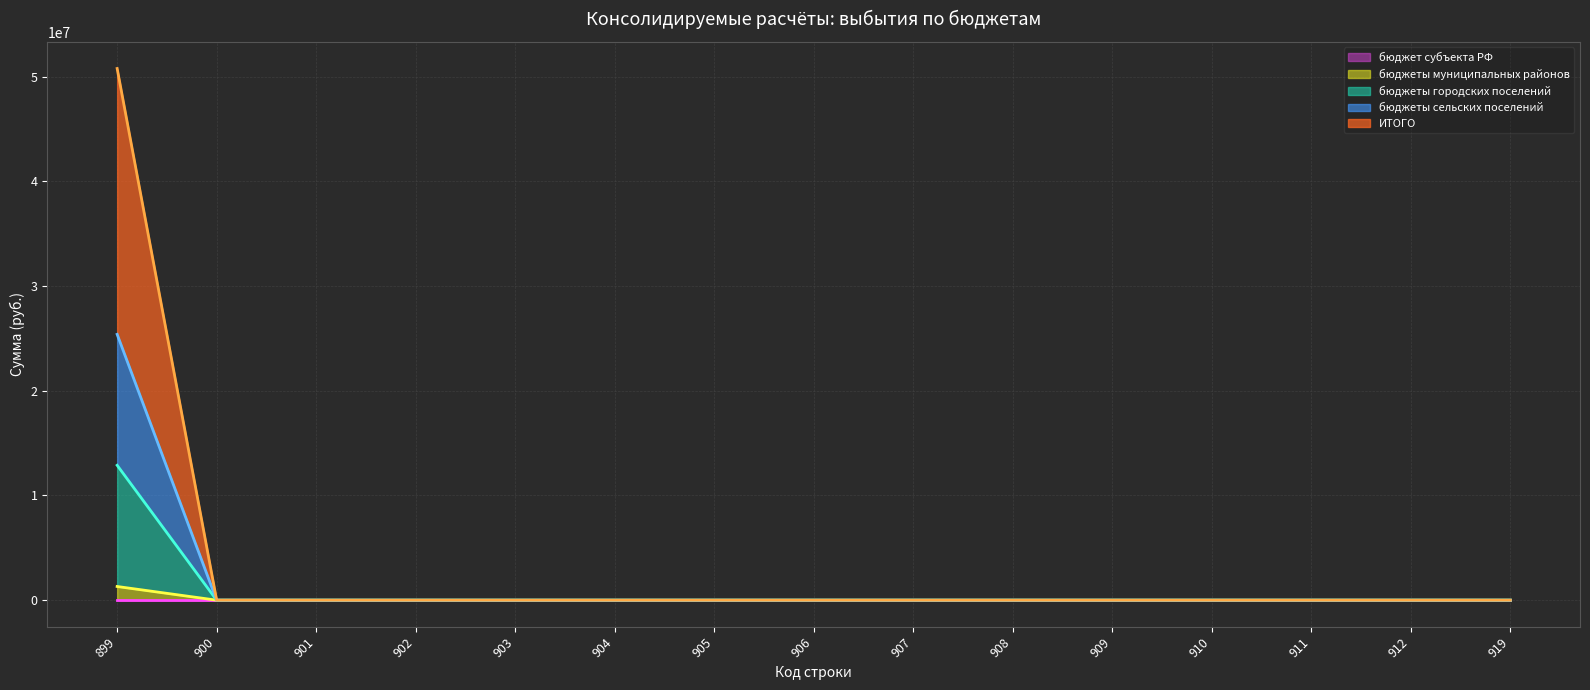

Rank the categories by ИТОГО value from lowest to highest.

900, 901, 902, 903, 904, 905, 906, 907, 908, 909, 910, 911, 912, 919, 899